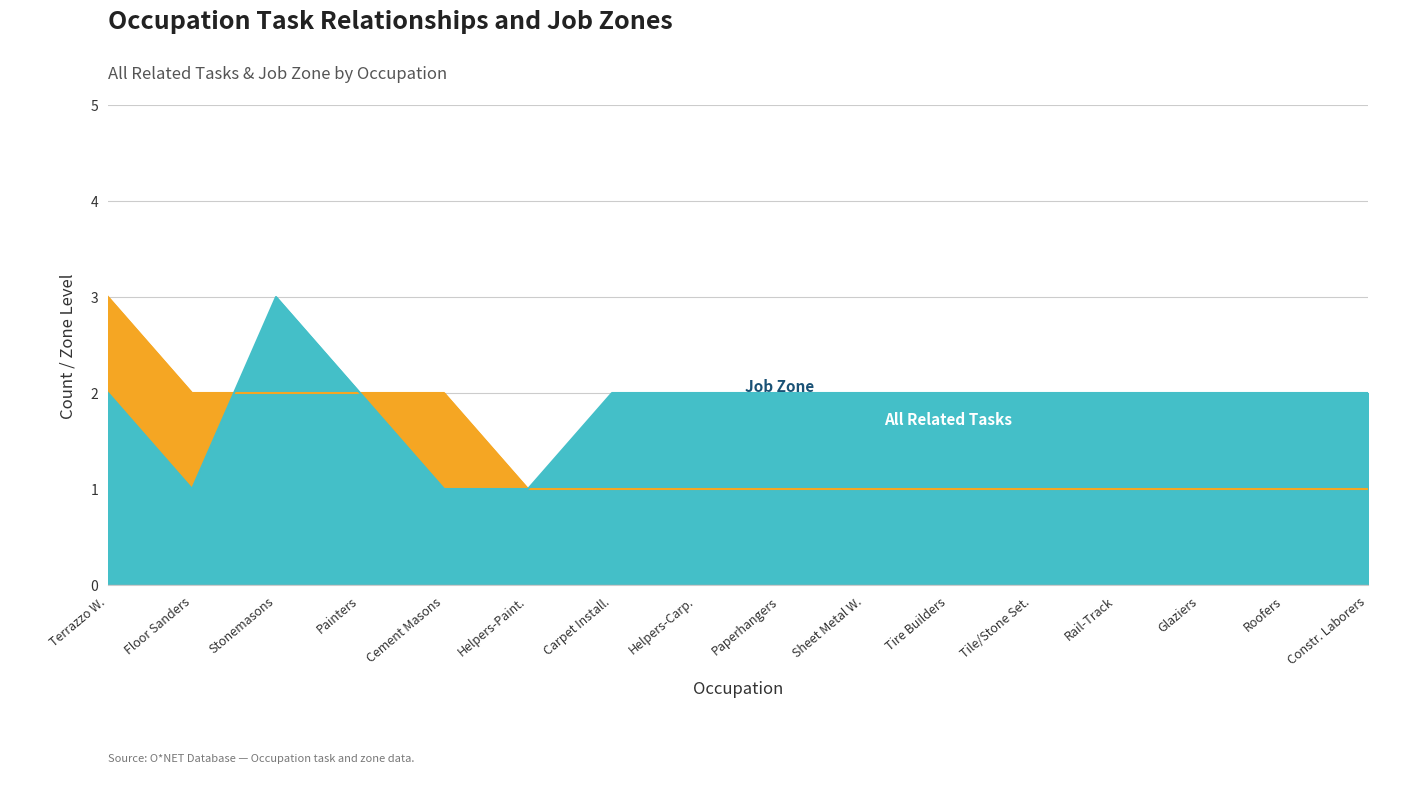

The All Related Tasks series shows 1 at Paperhangers. True or false?

True